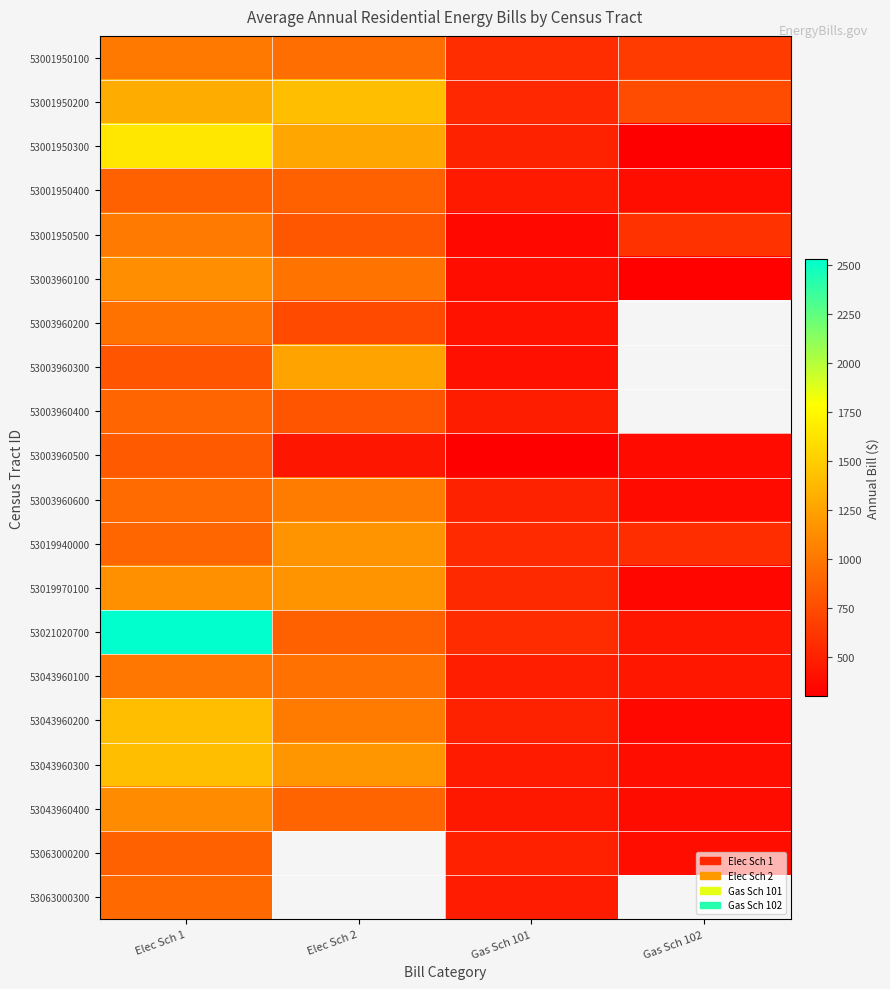

Which has a higher value, Gas Sch 101 or Gas Sch 102?

Gas Sch 102